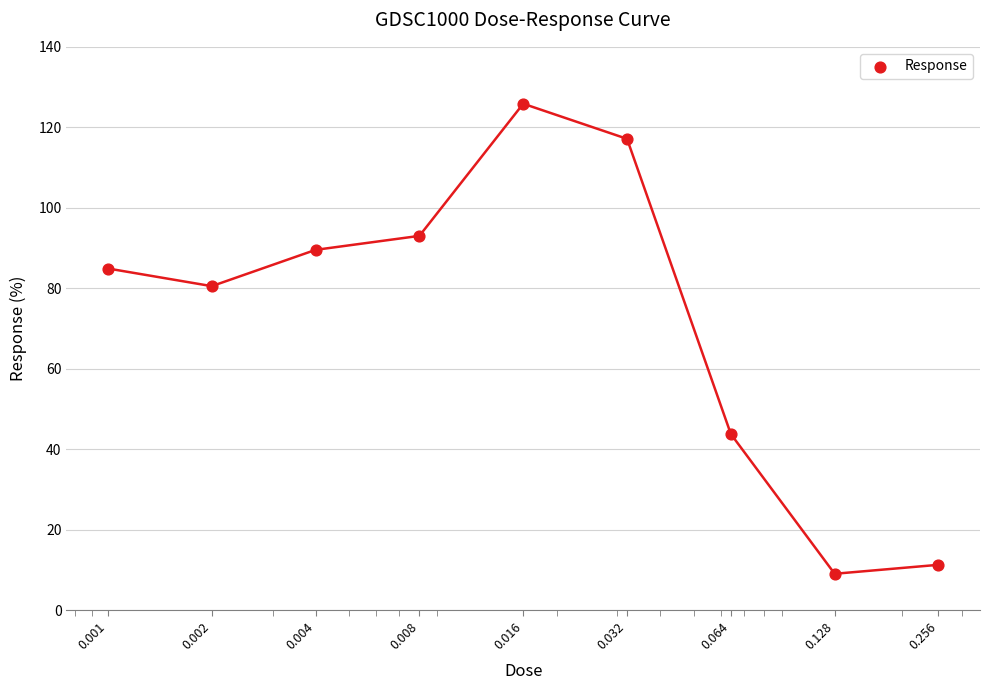

What is the ratio of the value at 0.064 to the value at 0.032?

0.4